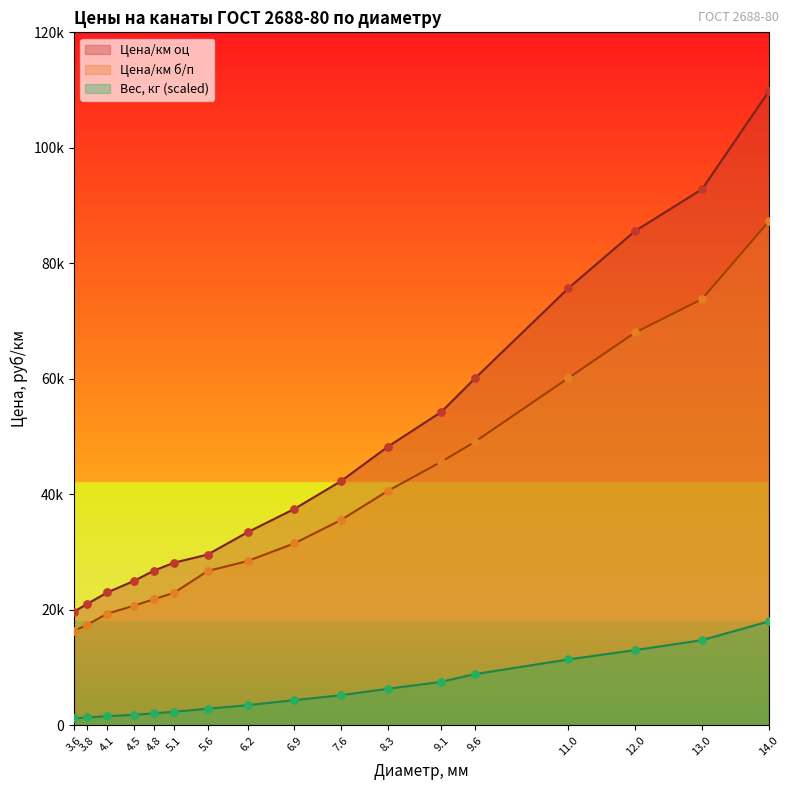

Which series has the largest total across all categories?

Цена/км оц